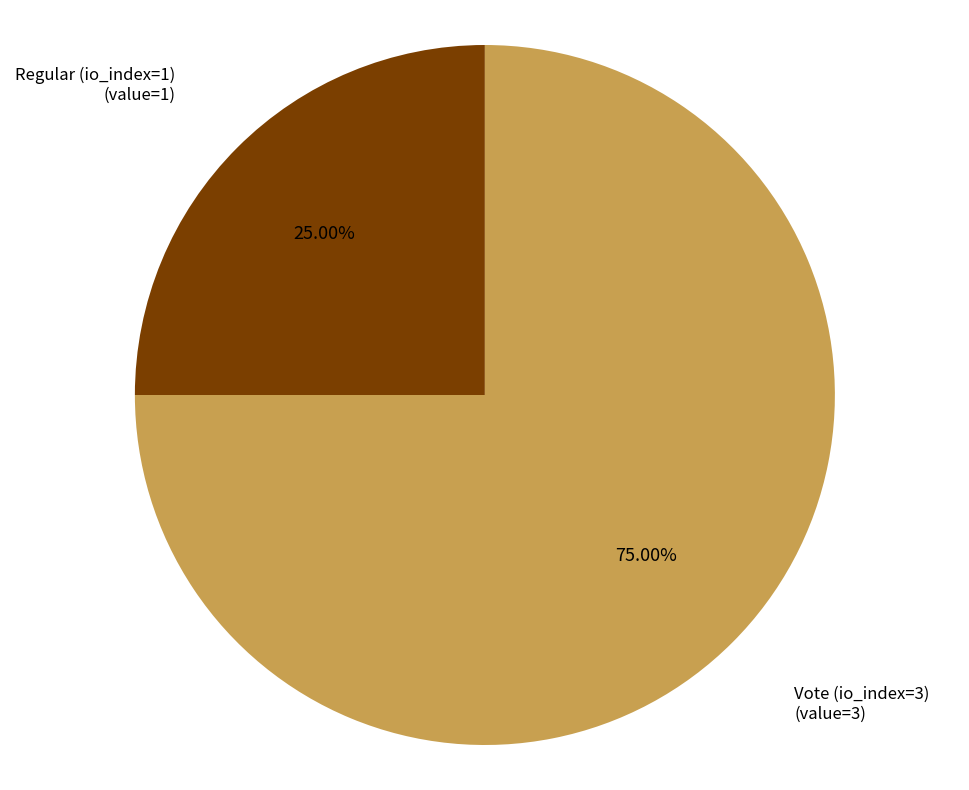

To the nearest percent, what portion does Regular (io_index=1) represent?

25%